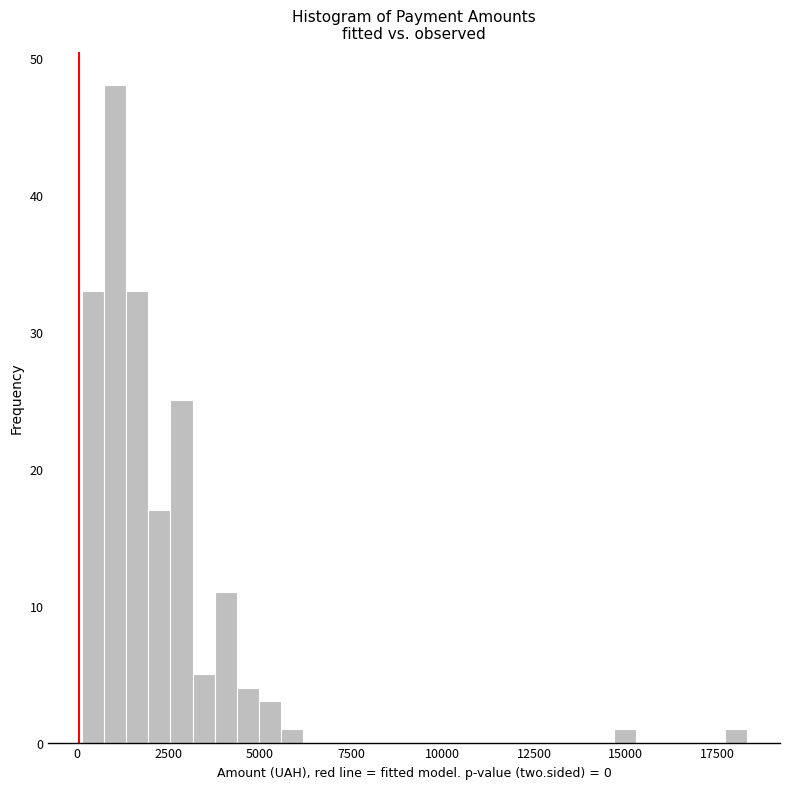

Around what value on the x-axis is the tallest bar? Give the approximate position of its centre, as read against the axis.

1000